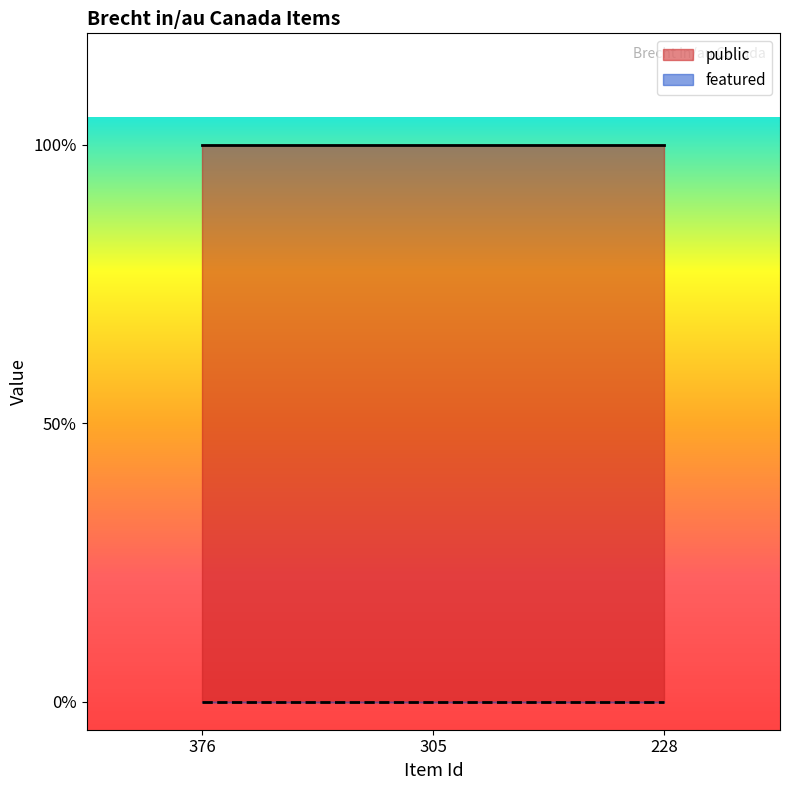

Reading right to left, extract all data points from this chart.

public: 1	1	1
featured: 0	0	0